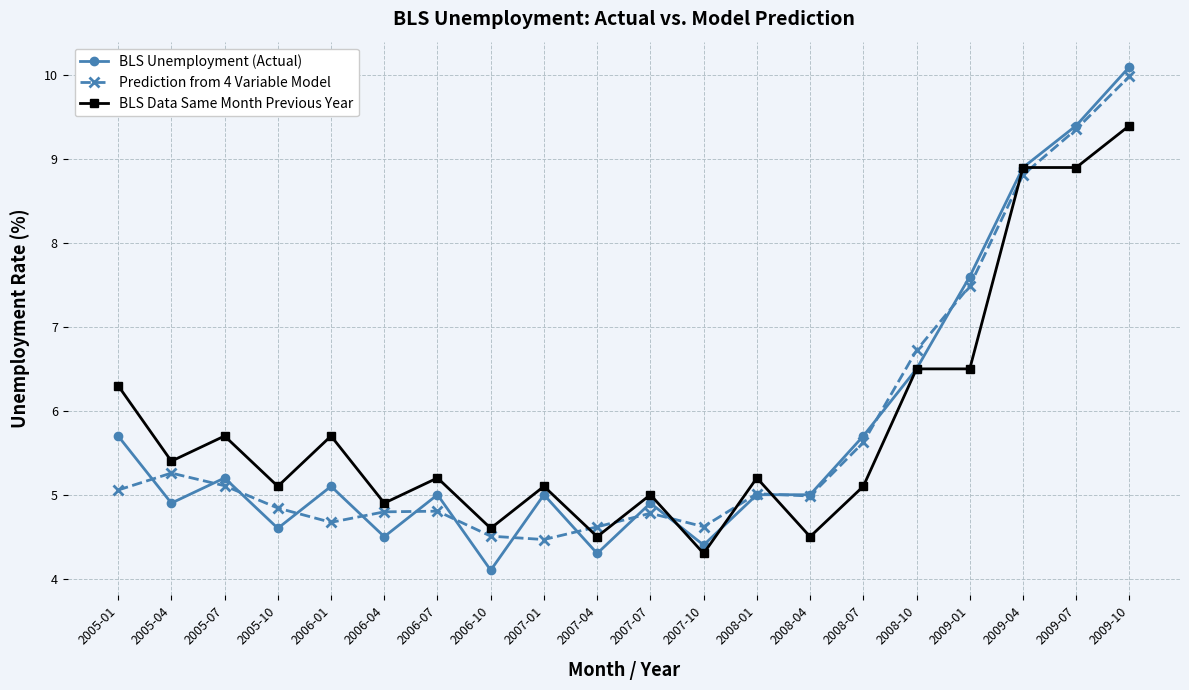

Does the chart have visible grid lines?

Yes